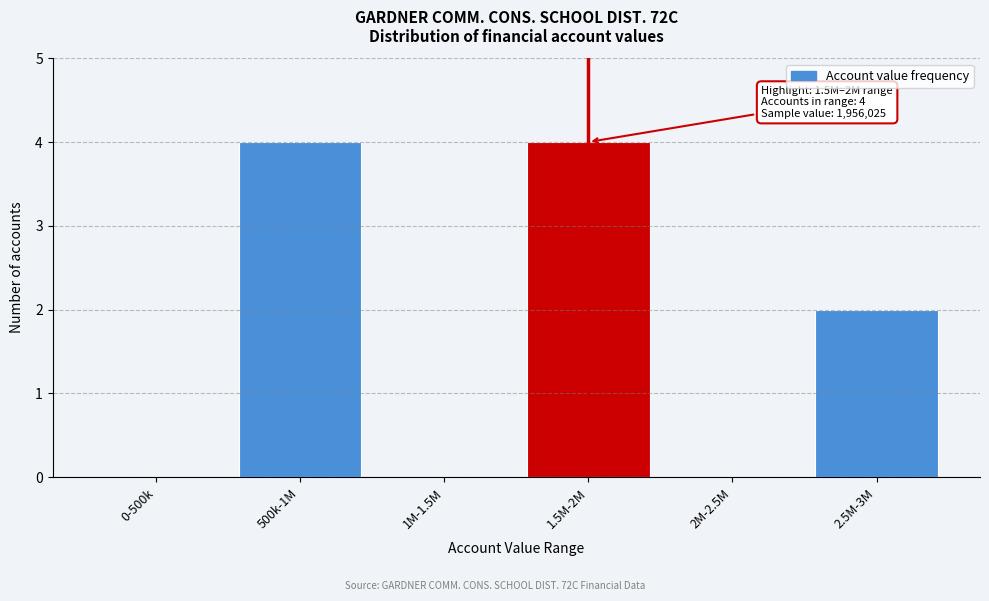

Reading left to right, list all the values displayed in this chart.

0-500k=0	500k-1M=4	1M-1.5M=0	1.5M-2M=4	2M-2.5M=0	2.5M-3M=2